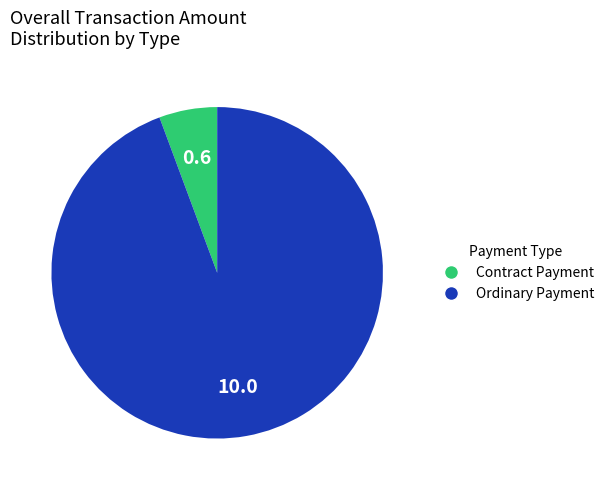

How many segments does this pie chart have?

2